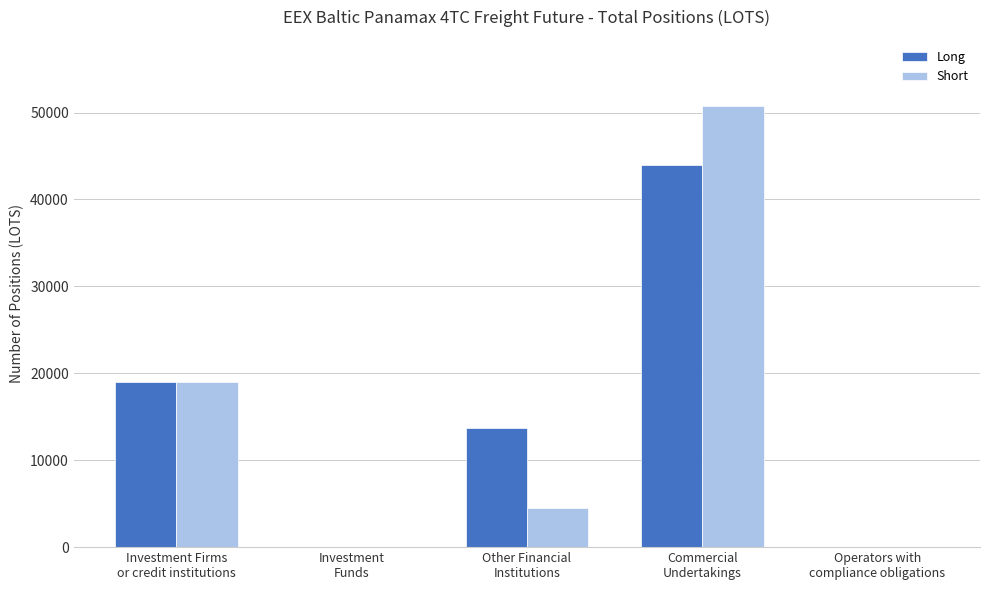

At which category is the sum across all series the highest?

Commercial
Undertakings